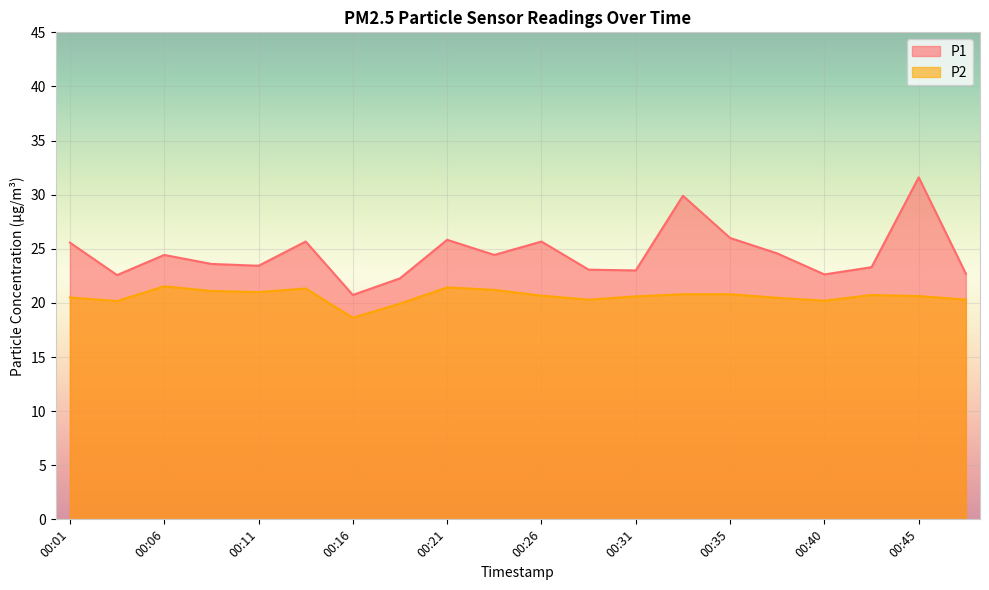

At which category does the chart reach its minimum across all series?

00:16